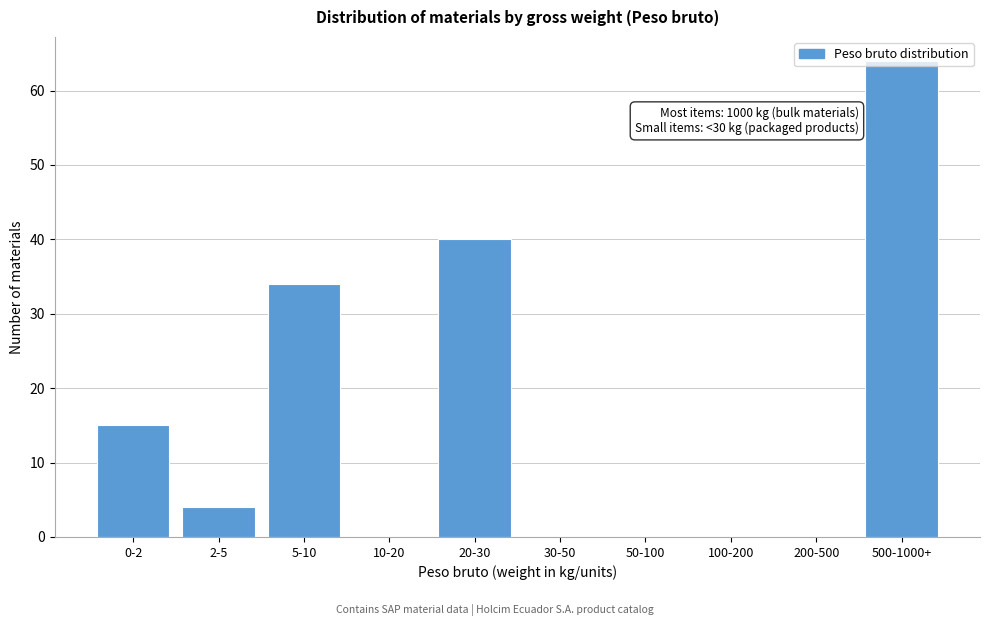

Which label corresponds to the largest value in the chart?

500-1000+